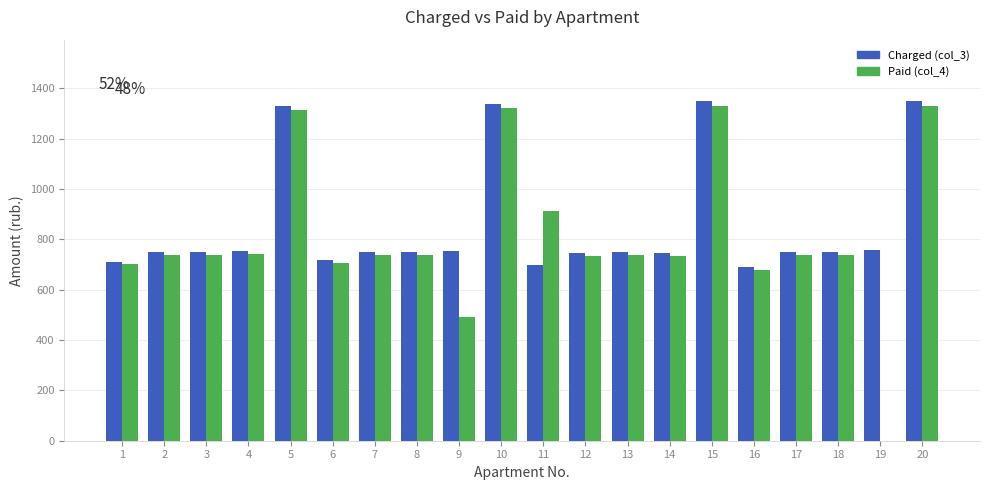

What is the sum of the Paid (col_4) values at 11 and 17?

1650.0